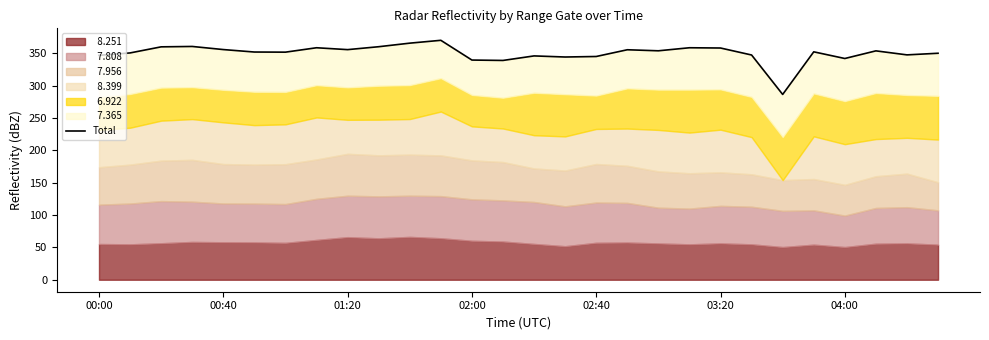

What is the difference between the maximum and second lowest values?

31.1